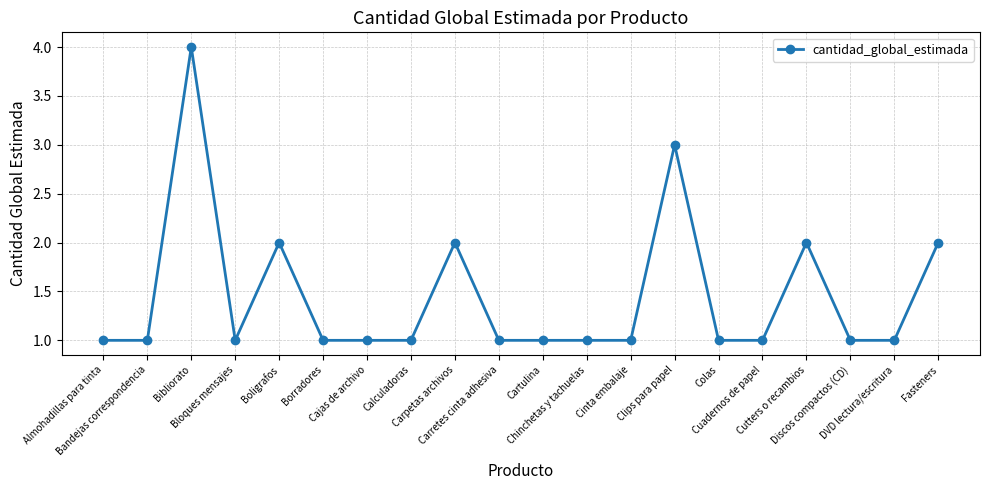

What is the maximum value shown in the chart?

4